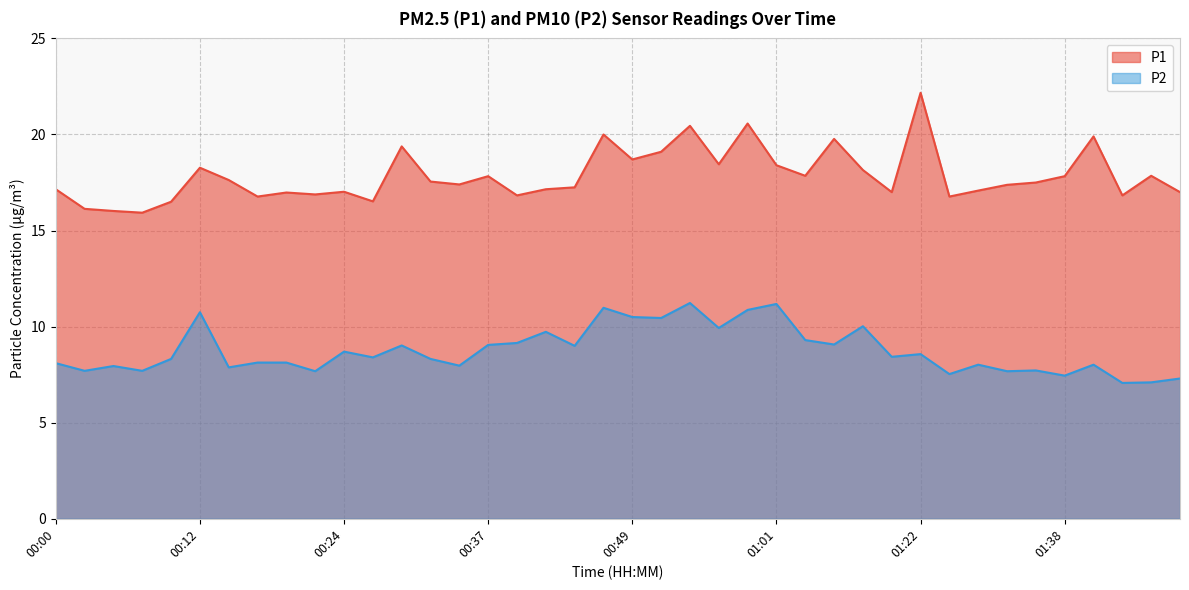

True or false: P1 has a value of 17.8 at 00:37.

True